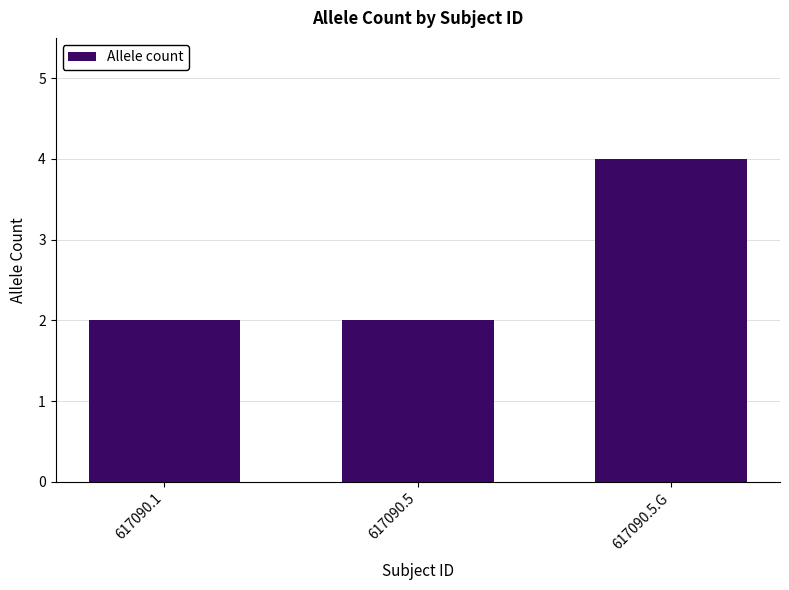

Count the number of data series in this chart.

1